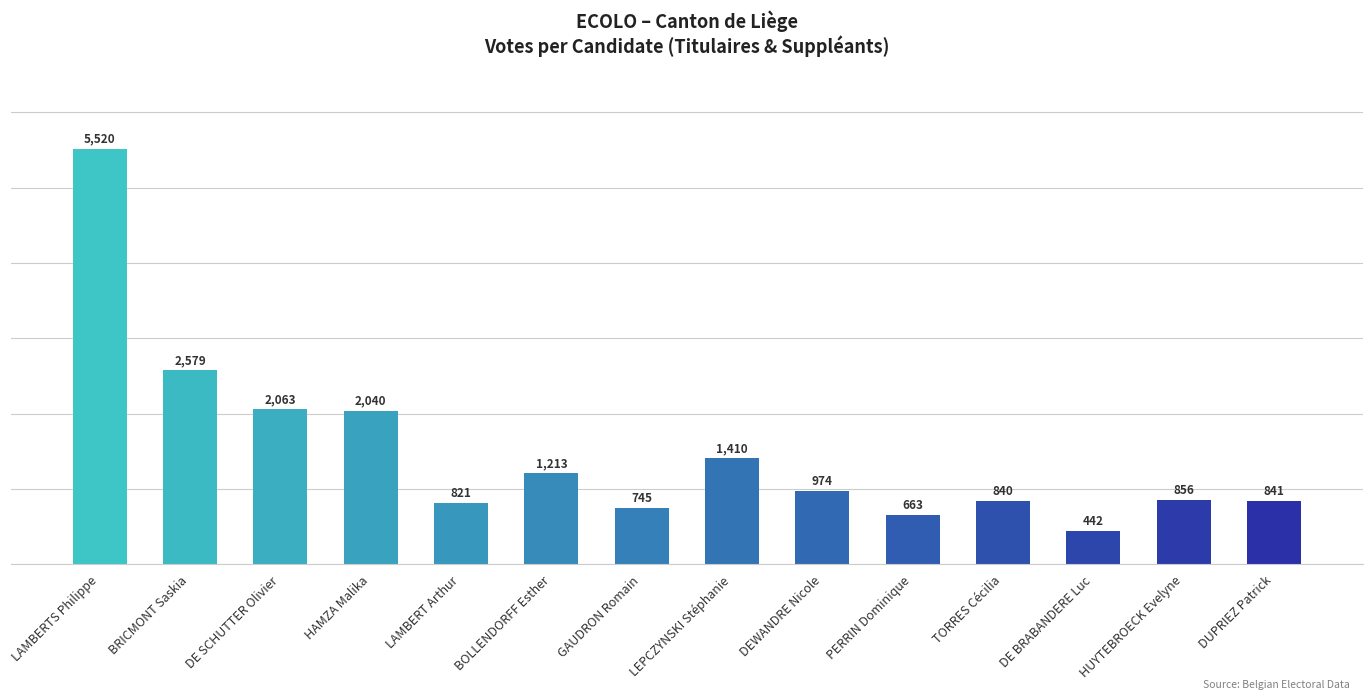

Are the bars grouped side by side (vs. stacked)?

No